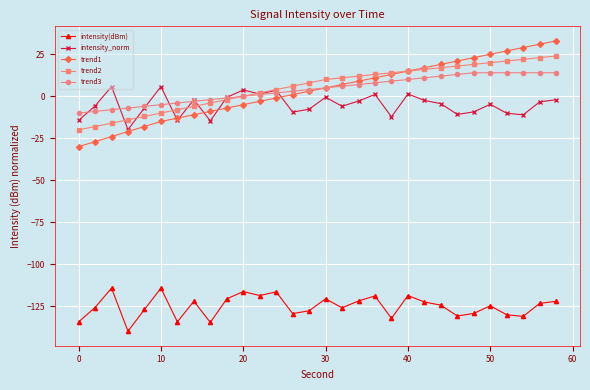

True or false: trend3 and intensity(dBm) intersect in this chart.

False